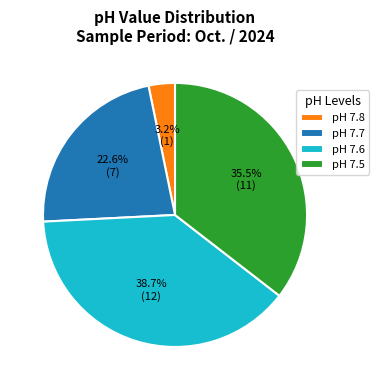

Is the sum of pH 7.5 and pH 7.6 greater than half?

Yes